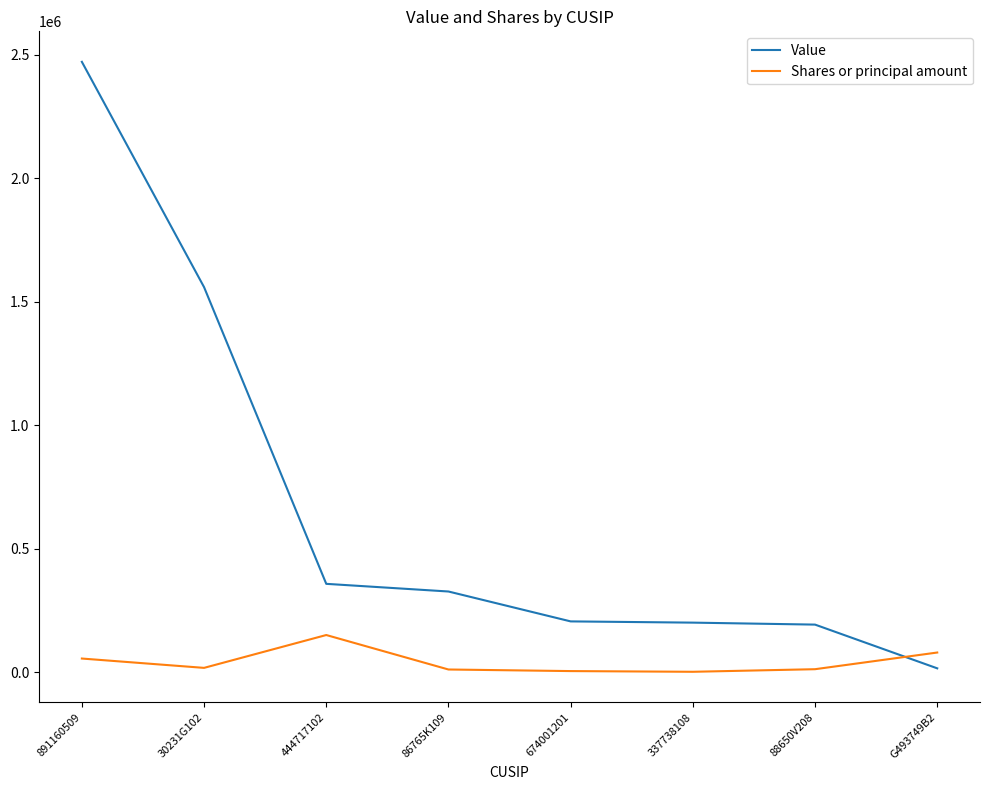

At how many categories does at least one series exceed 1889833?

1